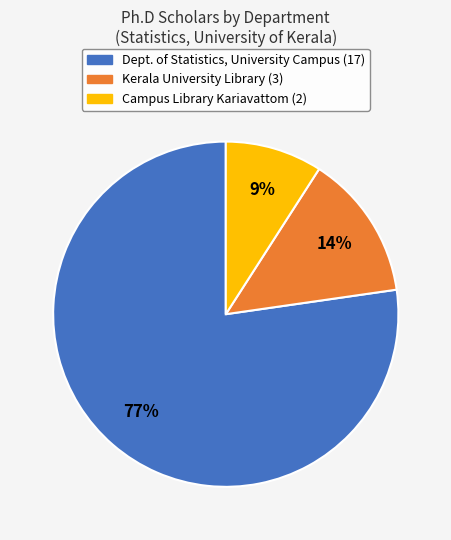

True or false: Campus Library Kariavattom (2) accounts for 3% of the total.

False